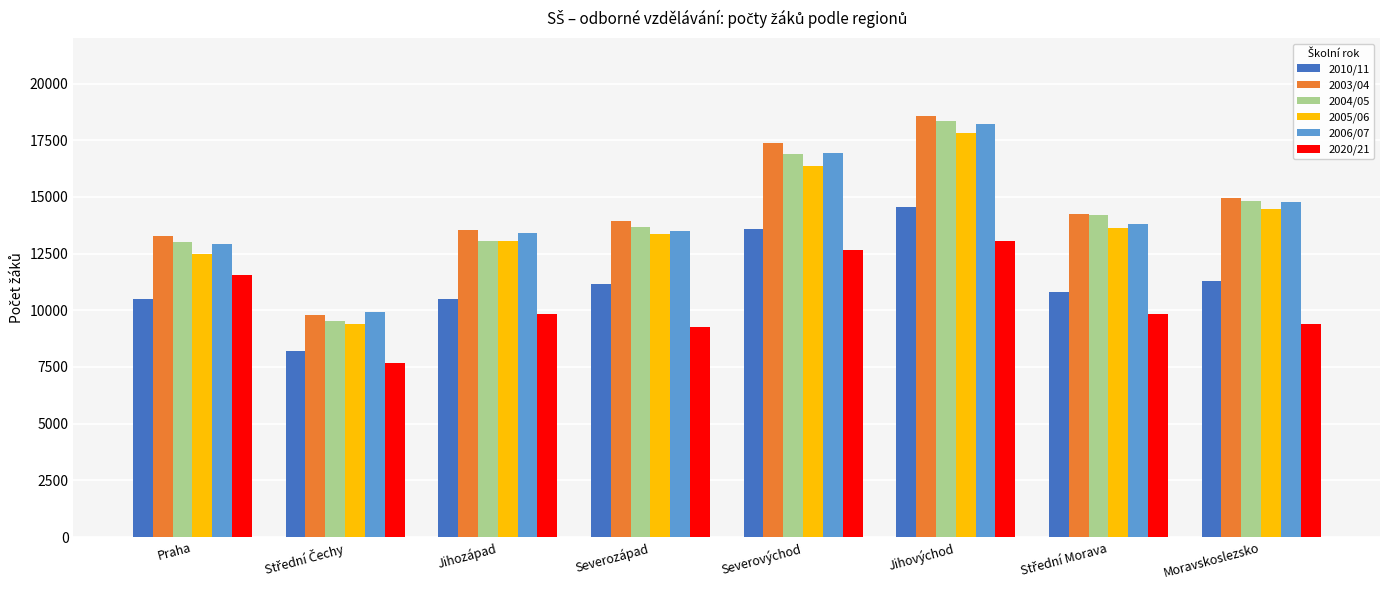

What are all the series names shown in the legend?

2010/11, 2003/04, 2004/05, 2005/06, 2006/07, 2020/21